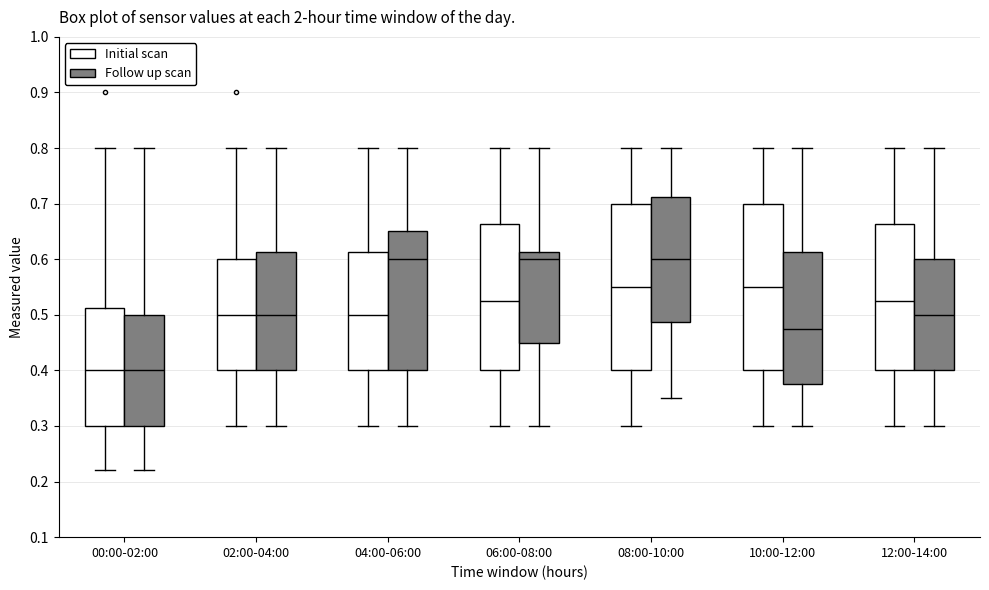

Where is the upper edge of the box for 00:00-02:00 (Follow up scan) on the y-axis? The values are not printed on the chart, so give them approximately, as read against the axis.

0.50